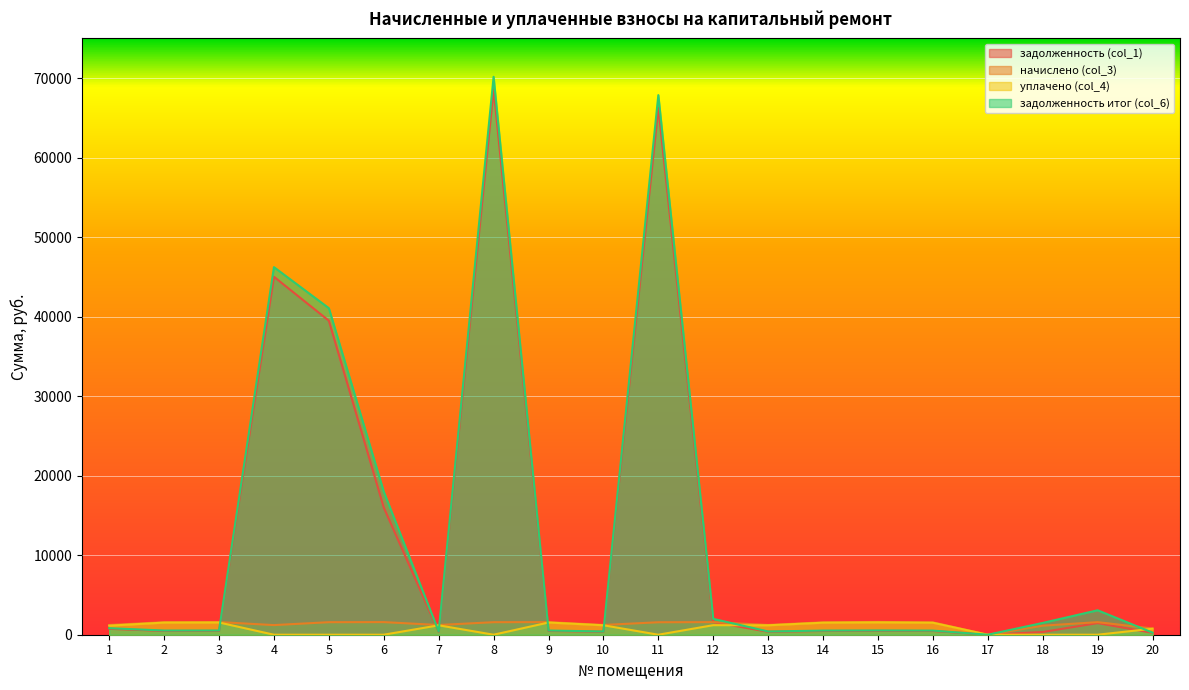

At how many categories does at least one series exceed 4477?

5